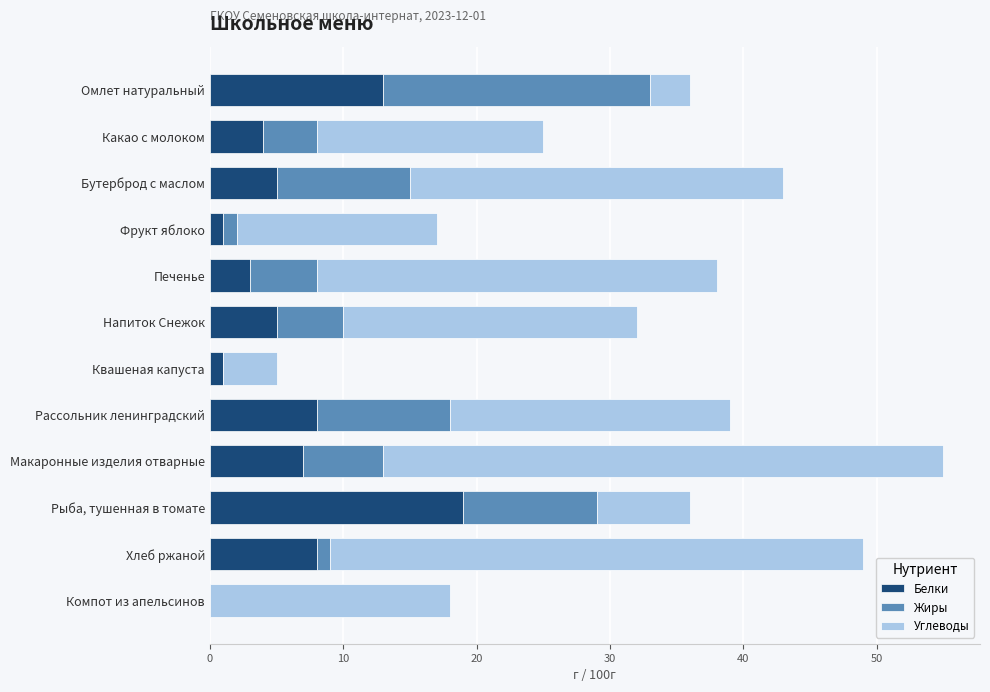

At which category is the sum across all series the highest?

Макаронные изделия отварные